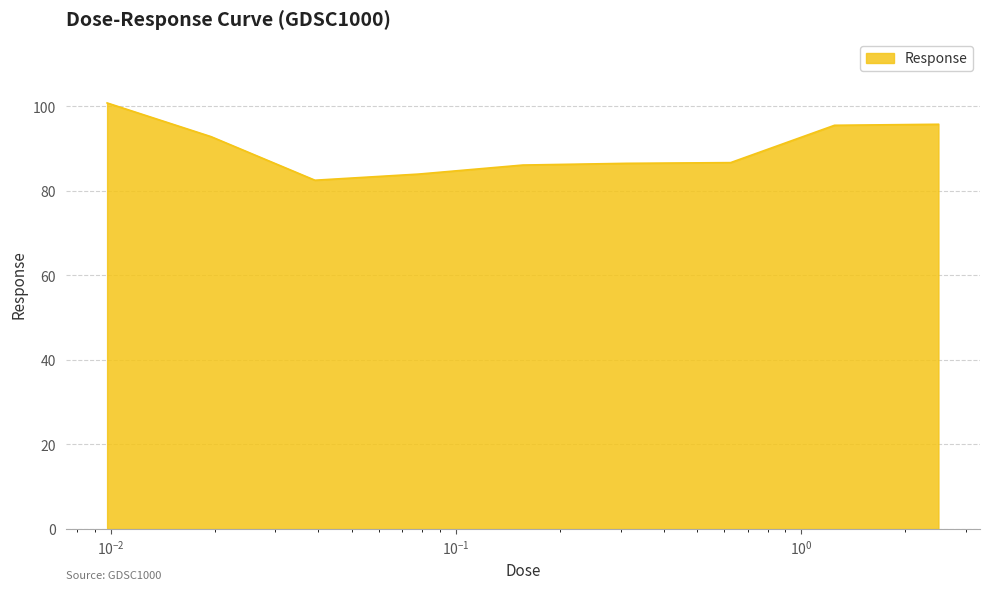

What is the minimum value shown in the chart?

82.5